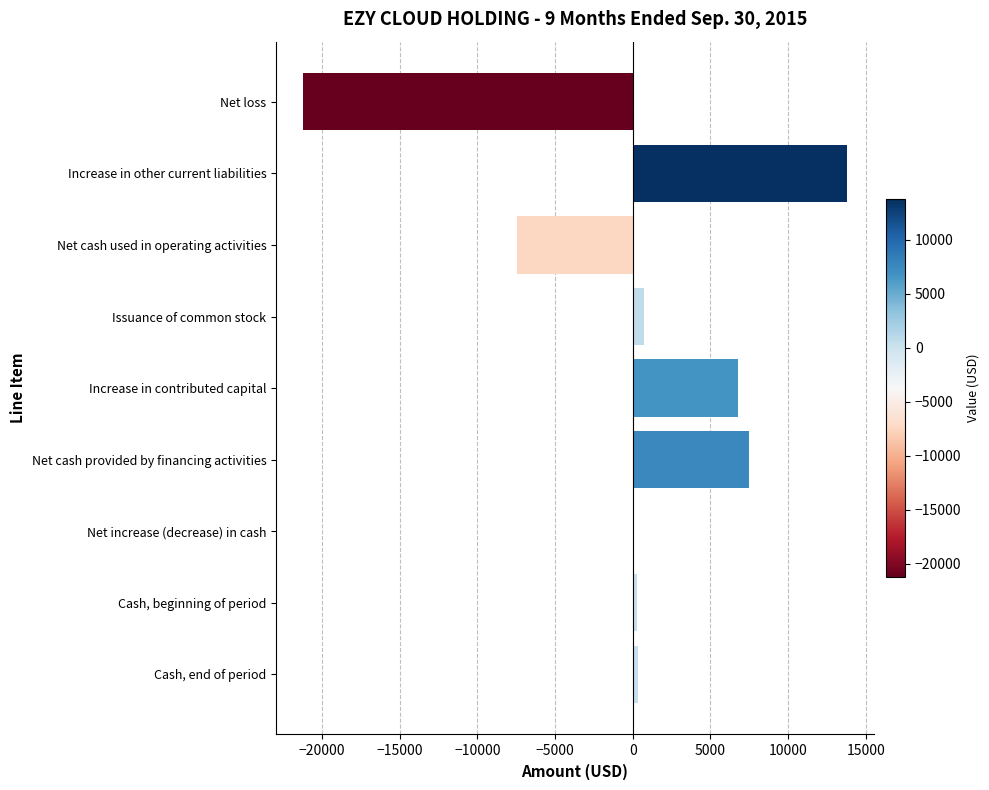

What is the maximum value shown in the chart?

13764